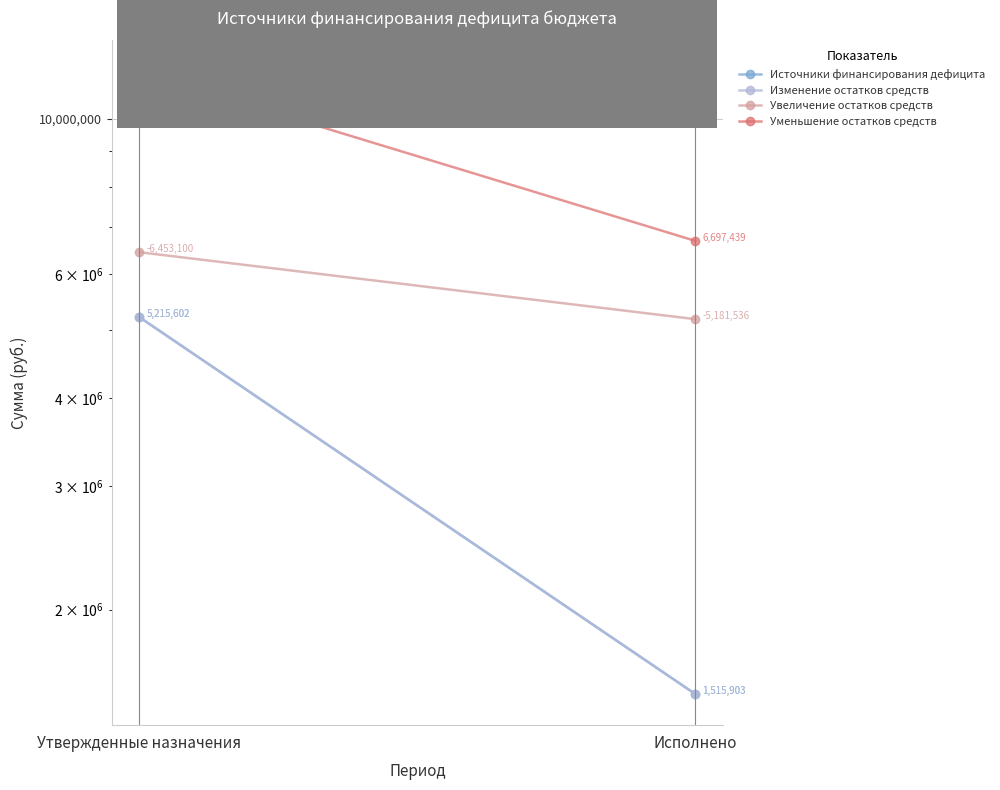

True or false: Увеличение остатков средств has a value of 5181536.1 at Исполнено.

True